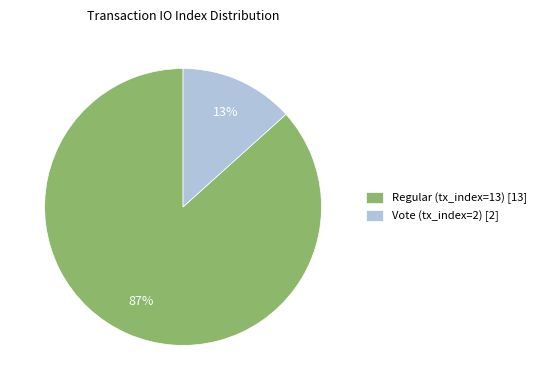

Is it true that Vote (tx_index=2) is 13% of the pie?

True